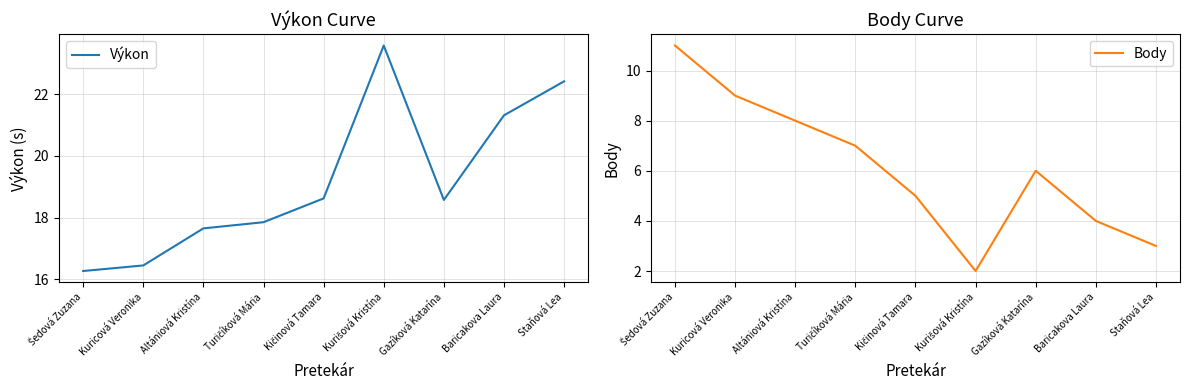

True or false: Výkon has more than 1 points higher than both neighbors.

False